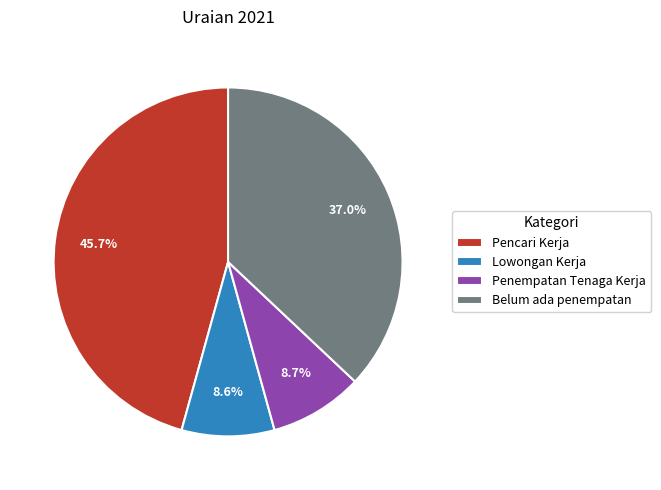

To the nearest percent, what portion does Belum ada penempatan represent?

37%